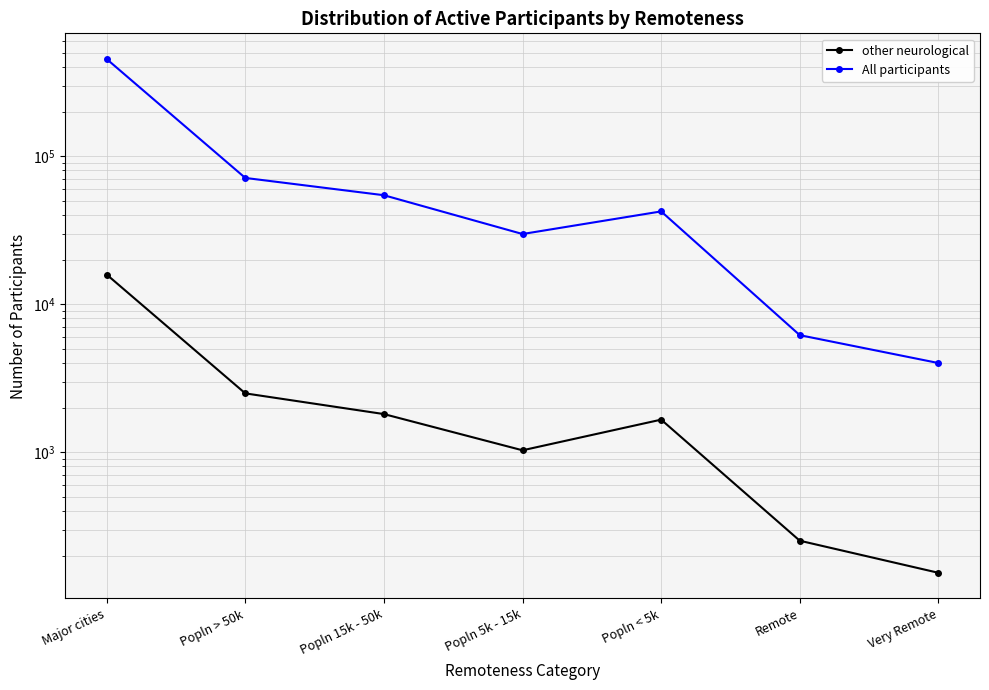

What is the label of the 2nd point from the right?

Remote